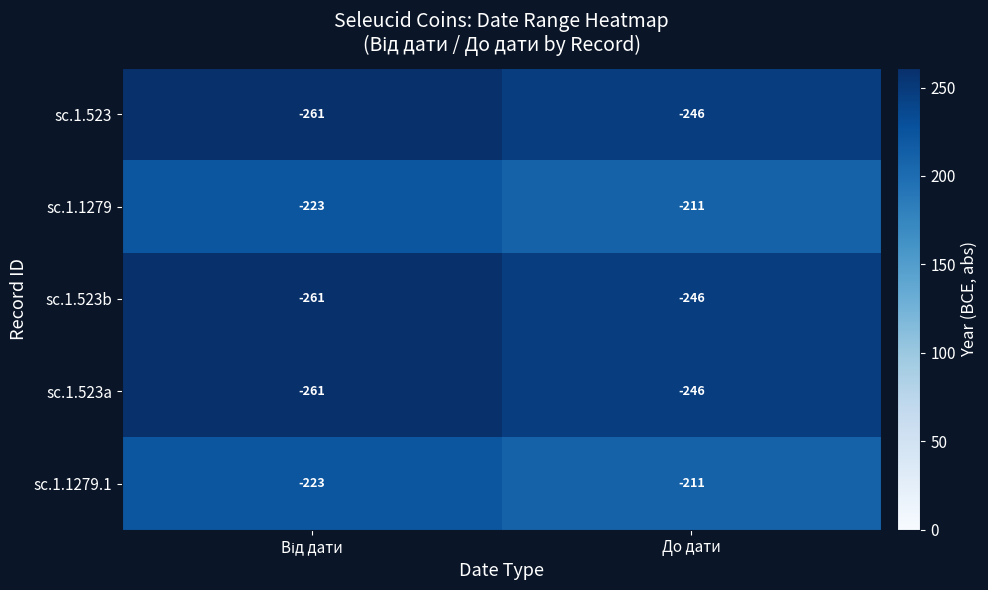

Count the number of categories in the chart.

2